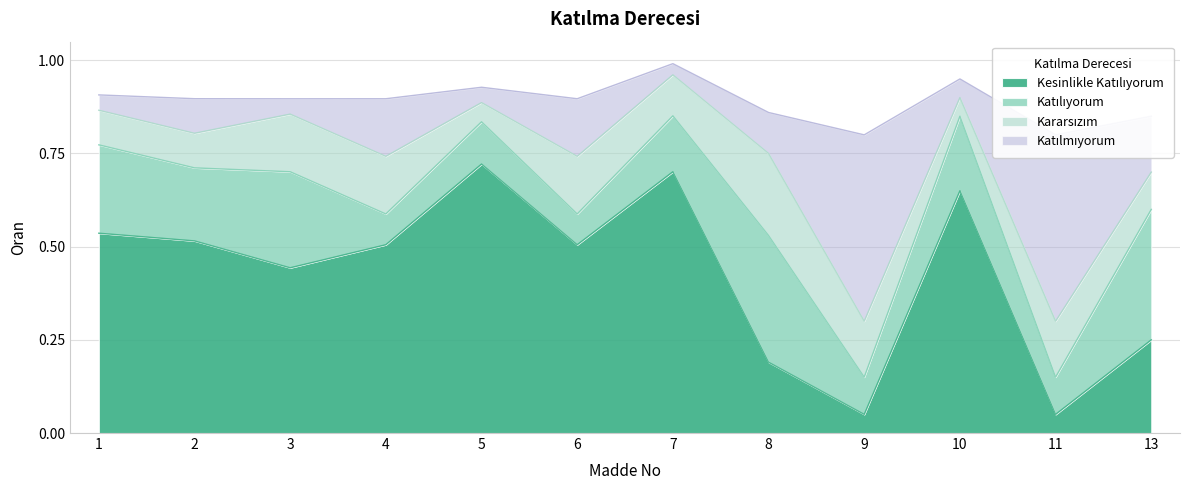

Count the number of categories in the chart.

12